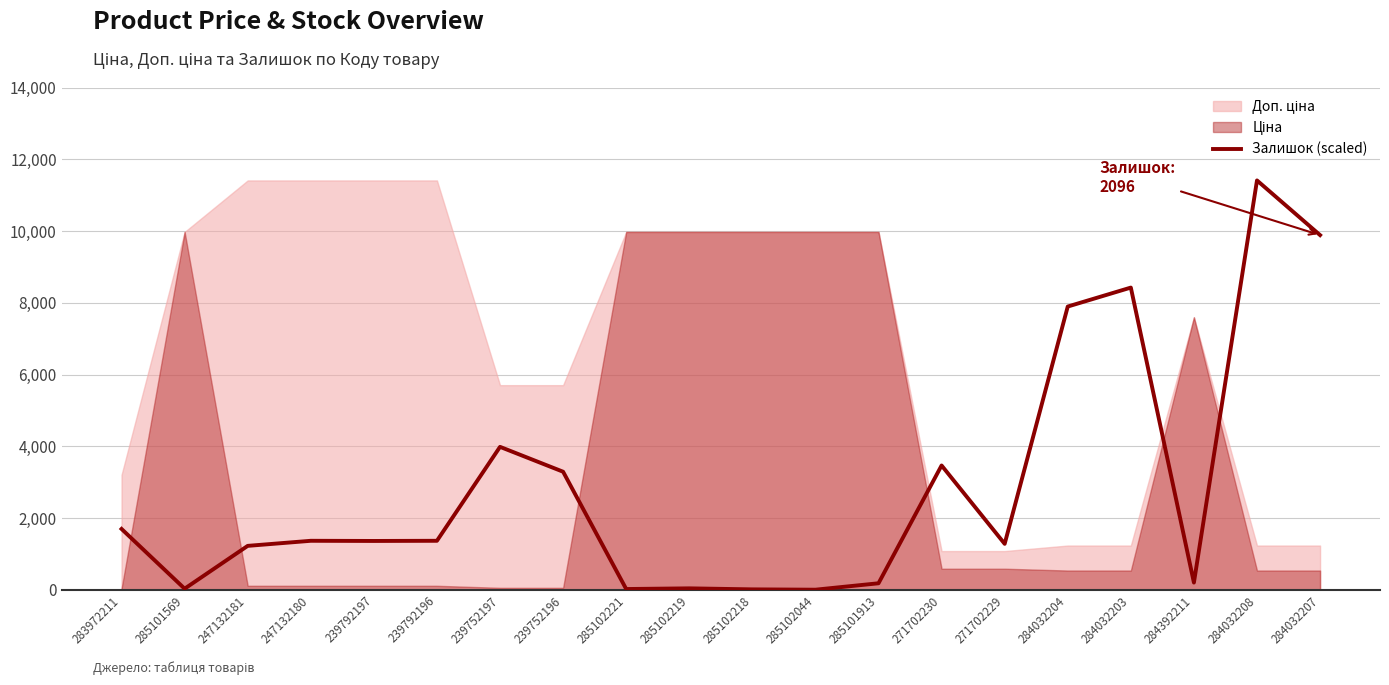

Which has a higher value, 284032207 or 271702230?

284032207